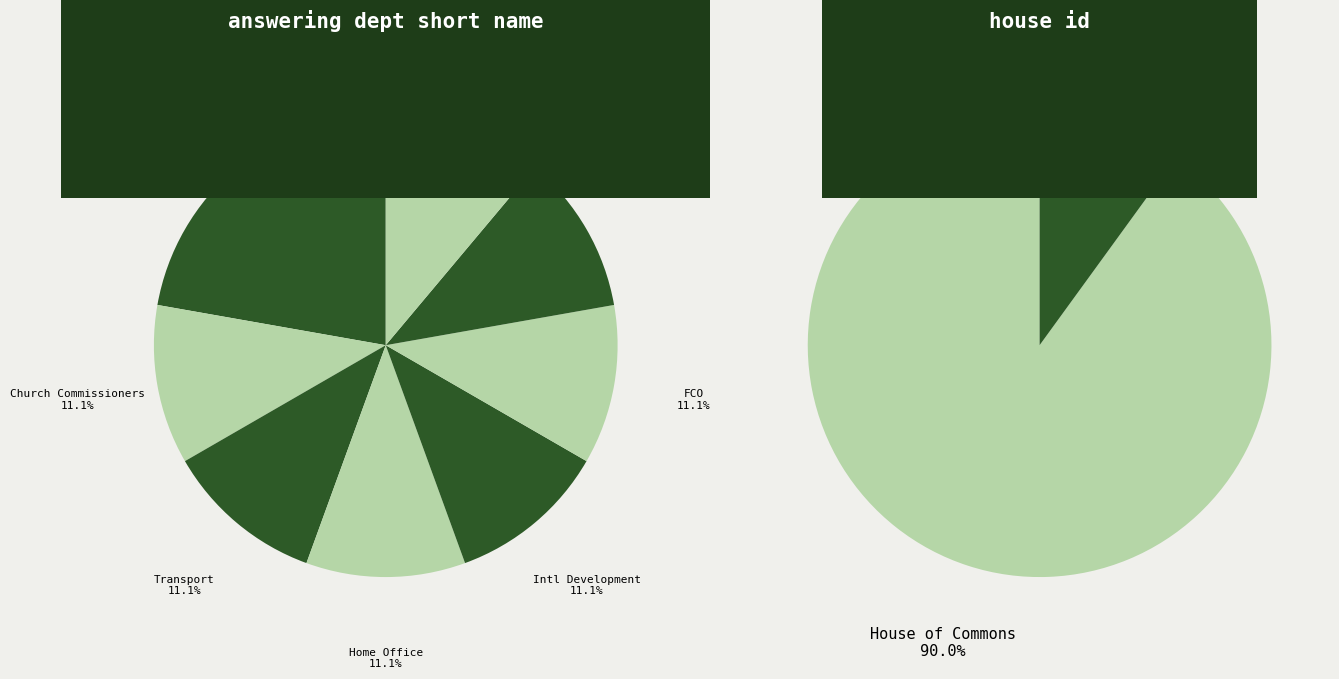

What is the smallest slice in the pie chart?

Church Commissioners